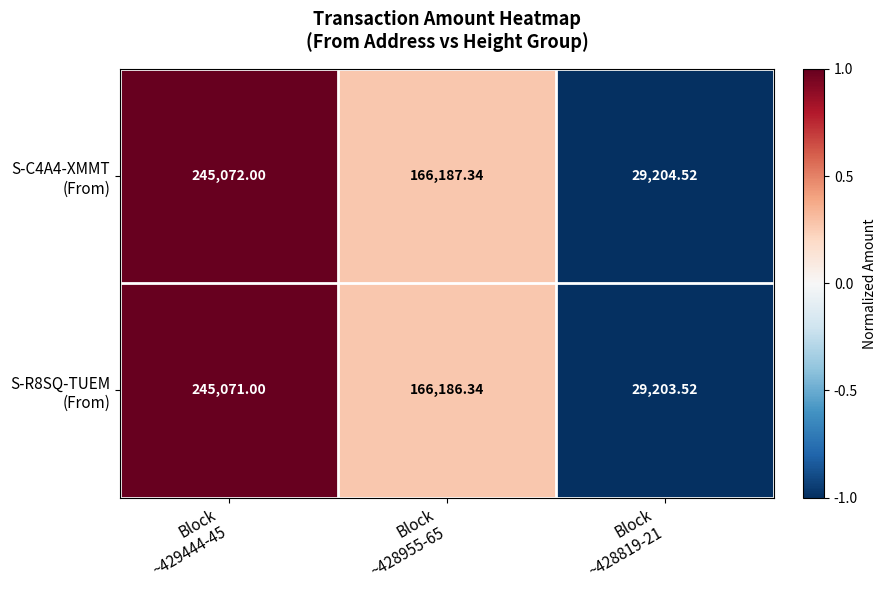

Count the number of categories in the chart.

3